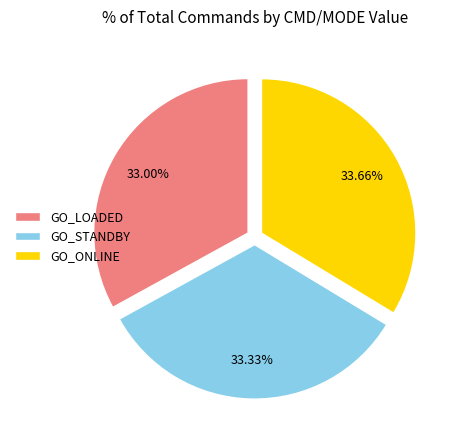

Combined, do GO_LOADED and GO_ONLINE account for over 50%?

Yes